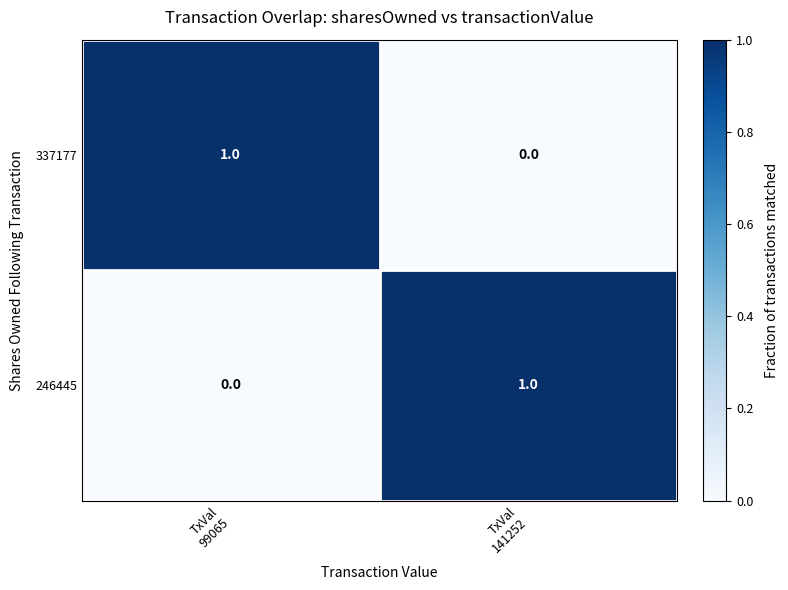

Reading left to right, what are all the values shown in this chart?

337177: 1	0
246445: 0	1